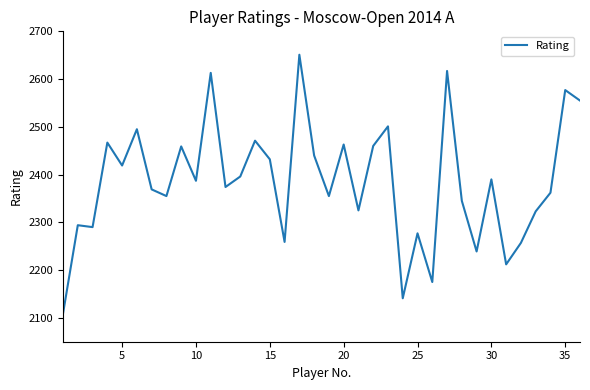

How many categories are shown in the chart?

36